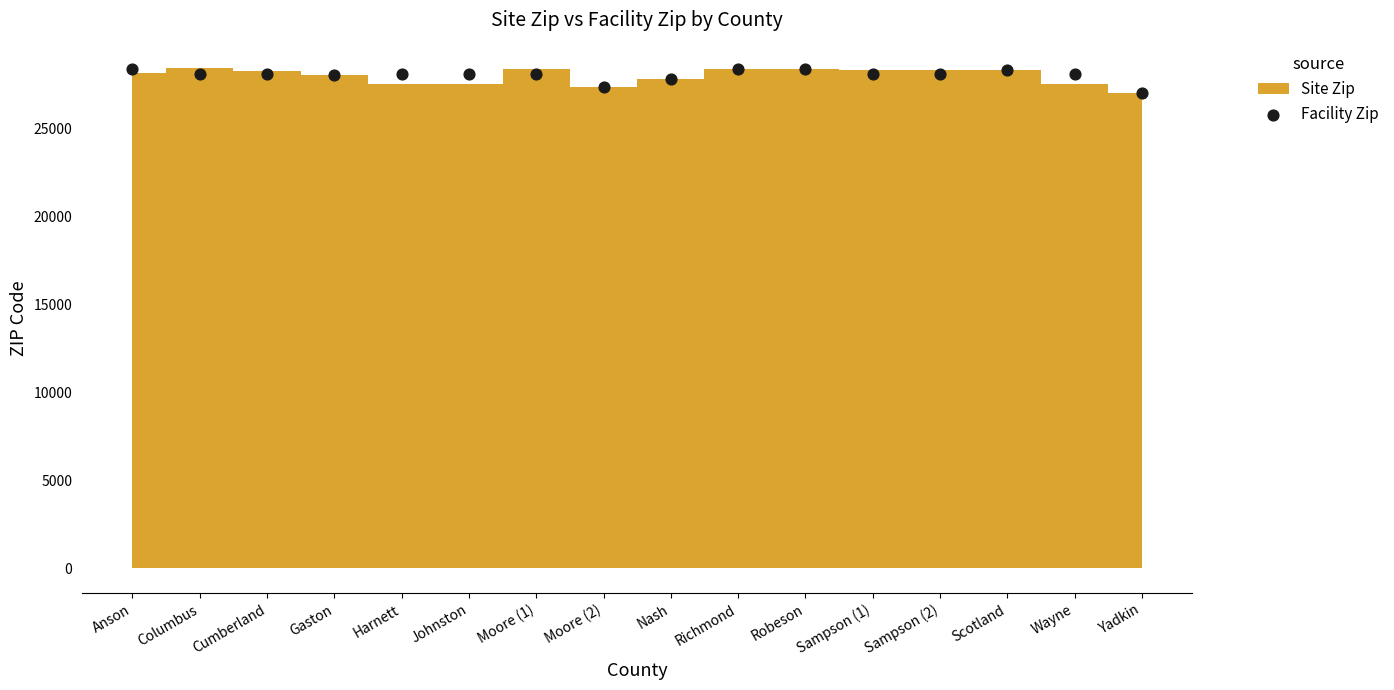

What is the range of Y values (max minus min)?

1362